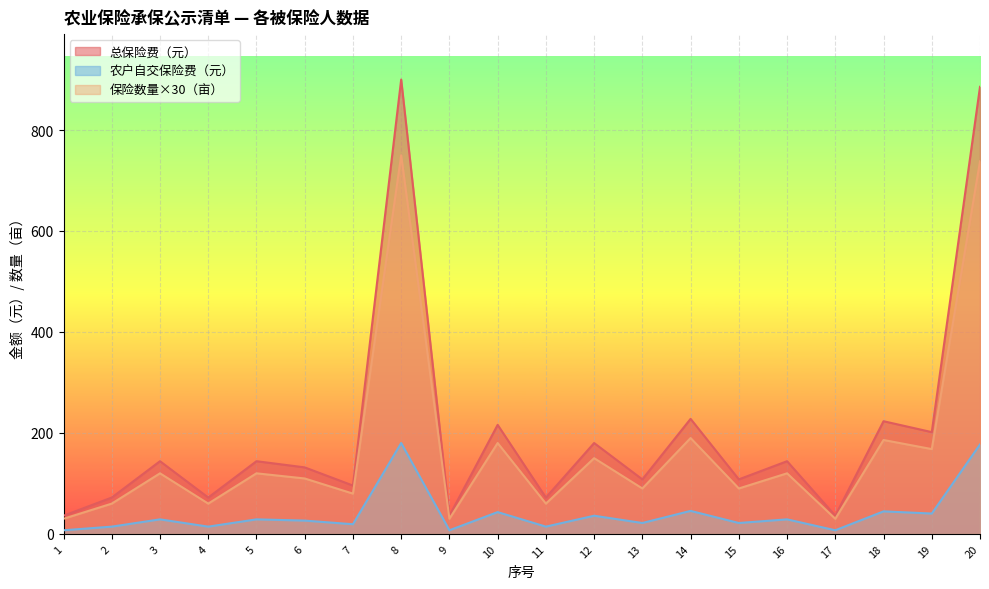

What are all the series names shown in the legend?

总保险费（元）, 农户自交保险费（元）, 保险数量×30（亩）